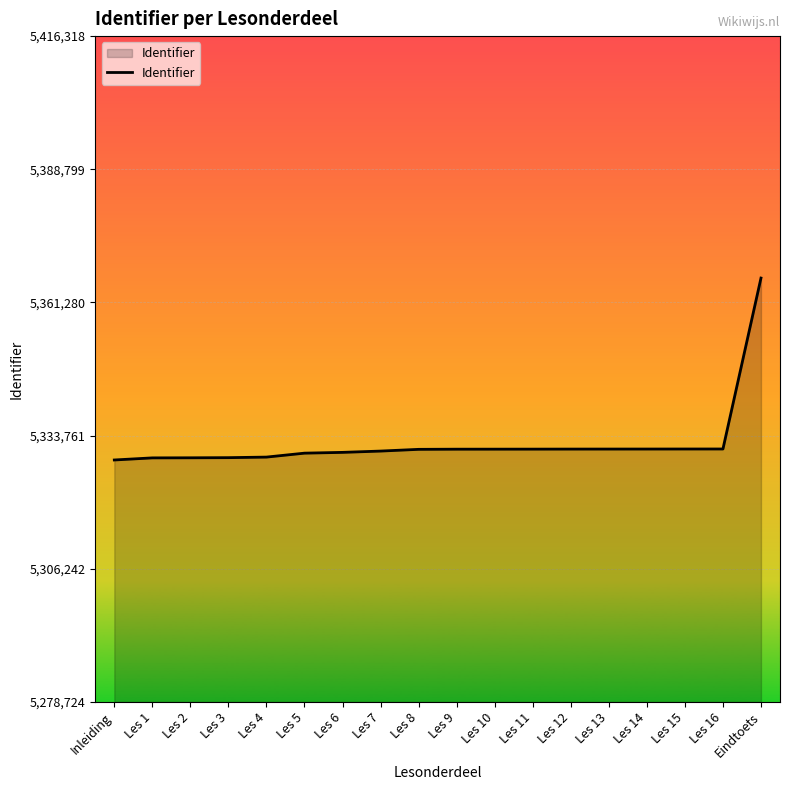

What is the sum of the values at Eindtoets and Les 2?

10695493